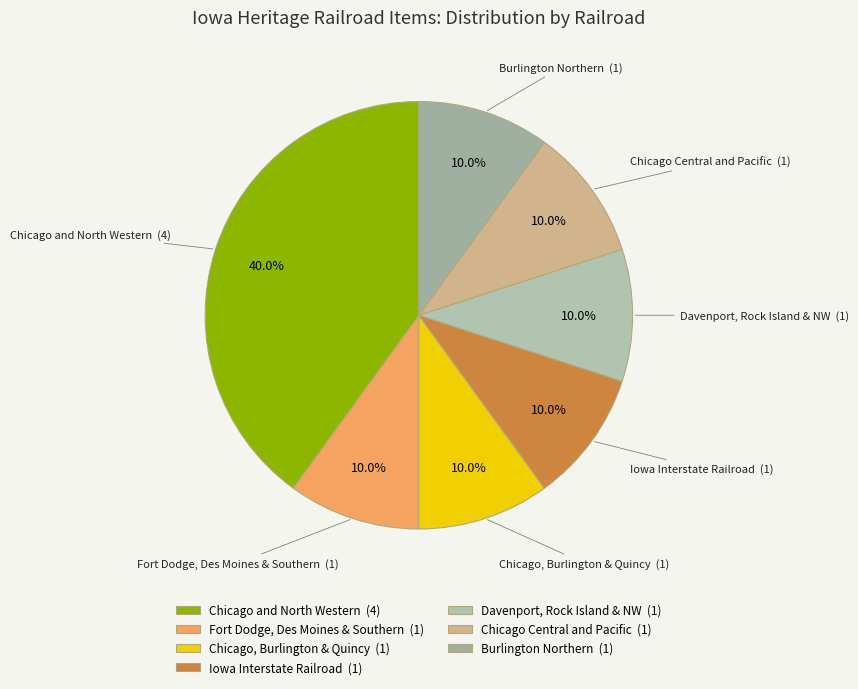

What is the largest slice in the pie chart?

Chicago and North Western